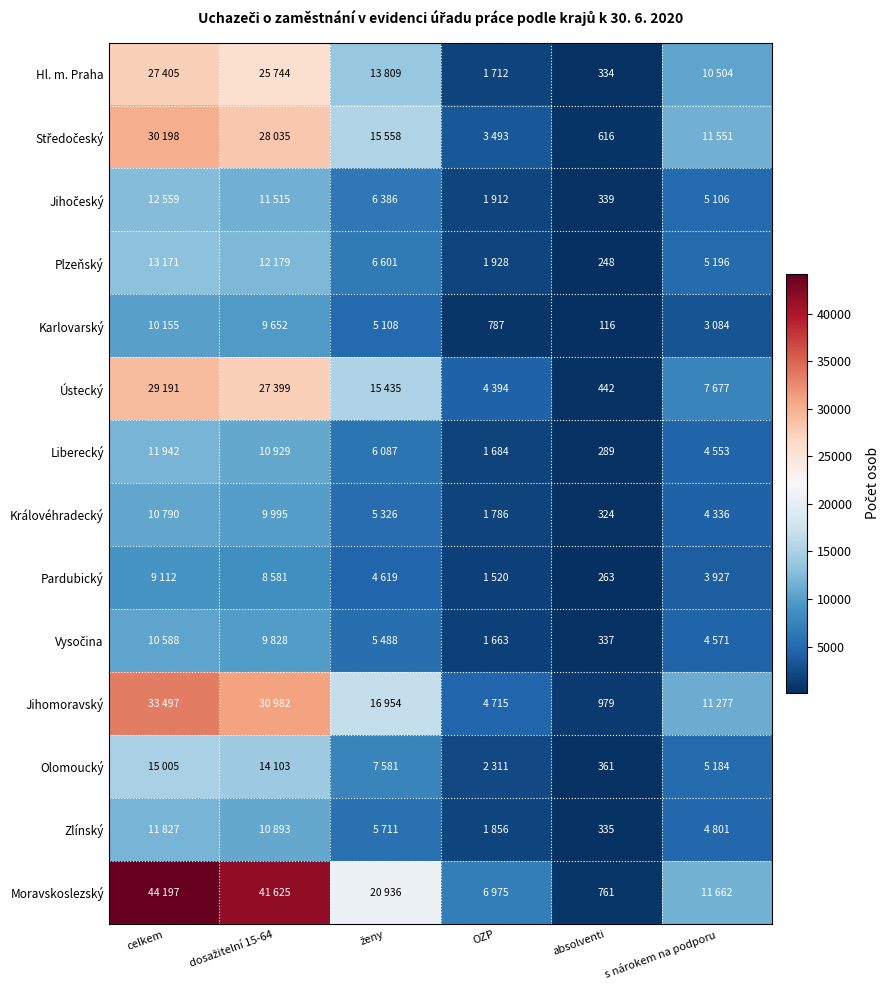

At which label is Olomoucký closest to 7683?

ženy